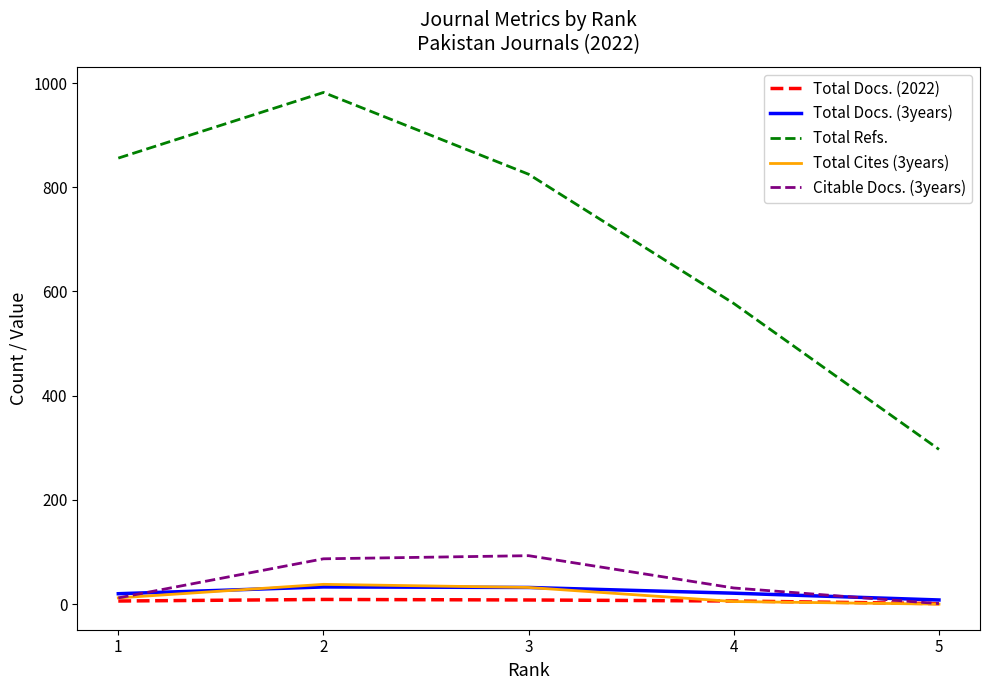

What is the total value across all series at 1?

906